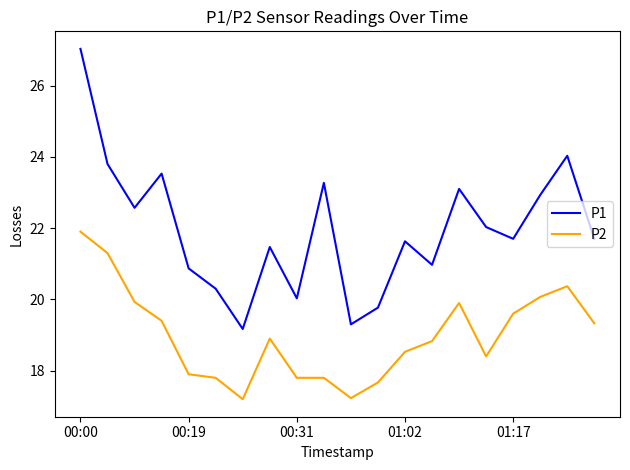

What are all the series names shown in the legend?

P1, P2